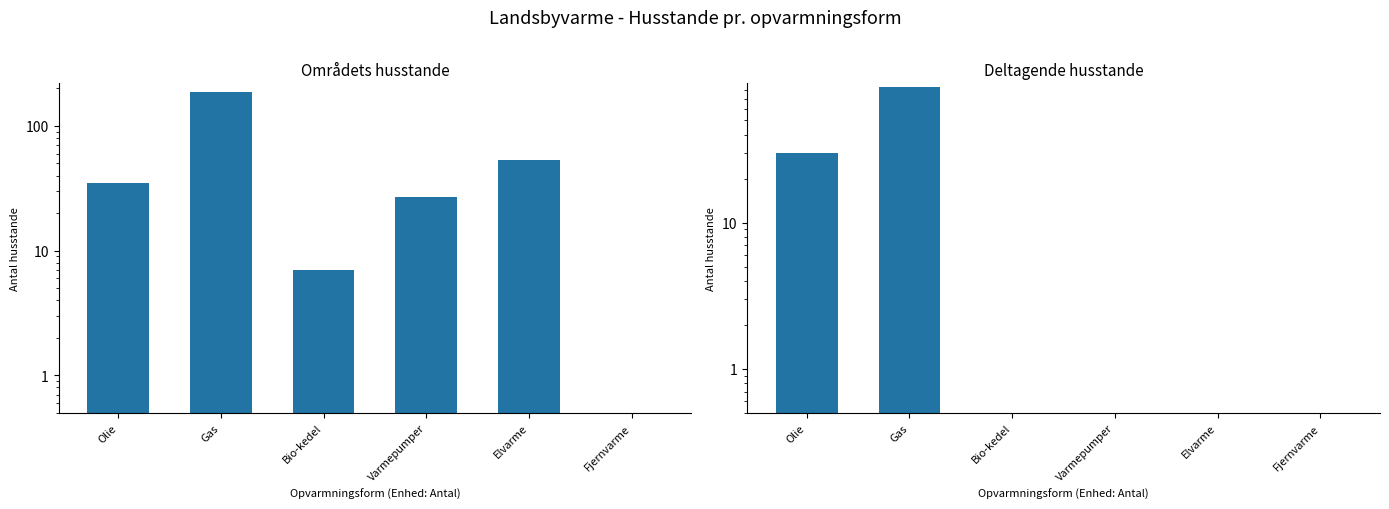

Reading left to right, list all the values displayed in this chart.

Områdets husstande: Olie=35	Gas=186	Bio-kedel=7	Varmepumper=27	Elvarme=53	Fjernvarme=0
Deltagende husstande: Olie=30	Gas=85	Bio-kedel=0	Varmepumper=0	Elvarme=0	Fjernvarme=0